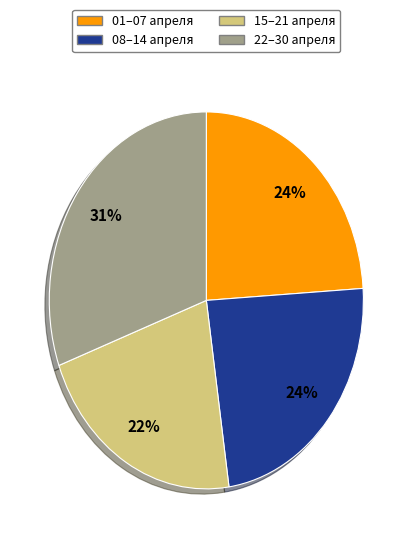

Is it true that 01–07 апреля is 13% of the pie?

False